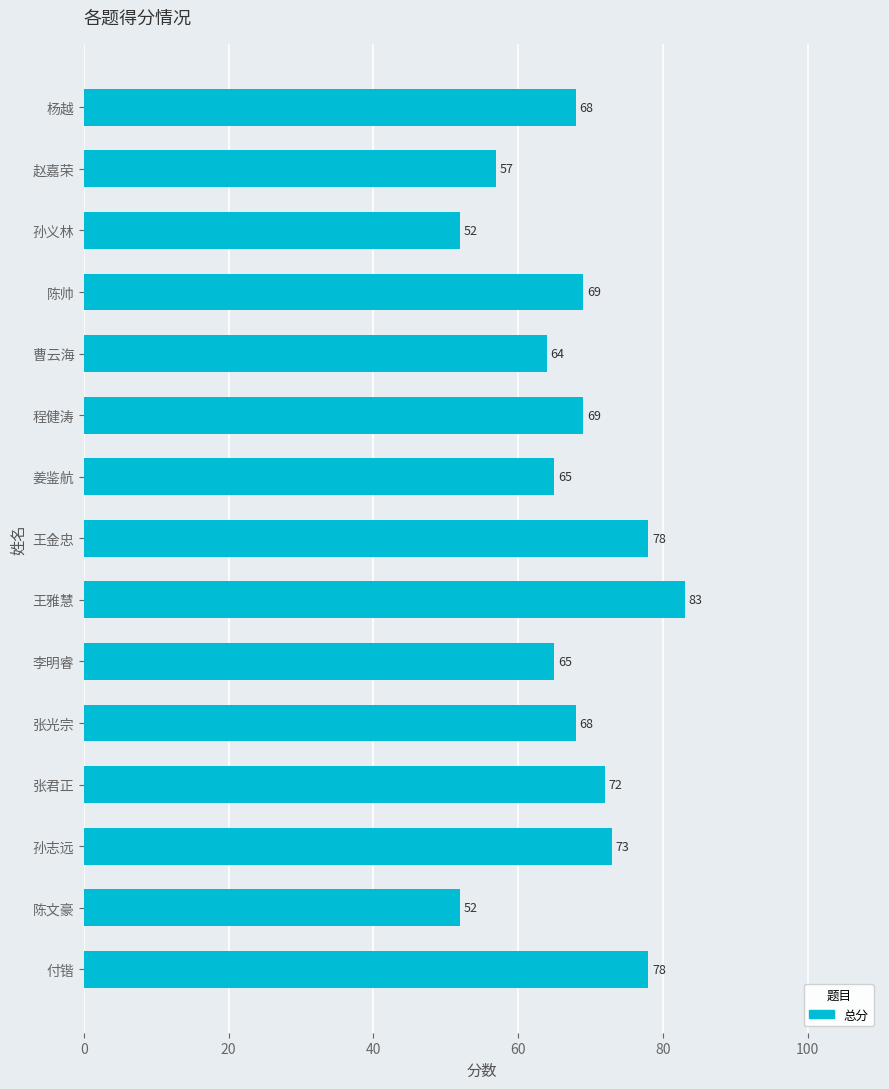

Which has a higher value, 姜鉴航 or 赵嘉荣?

姜鉴航